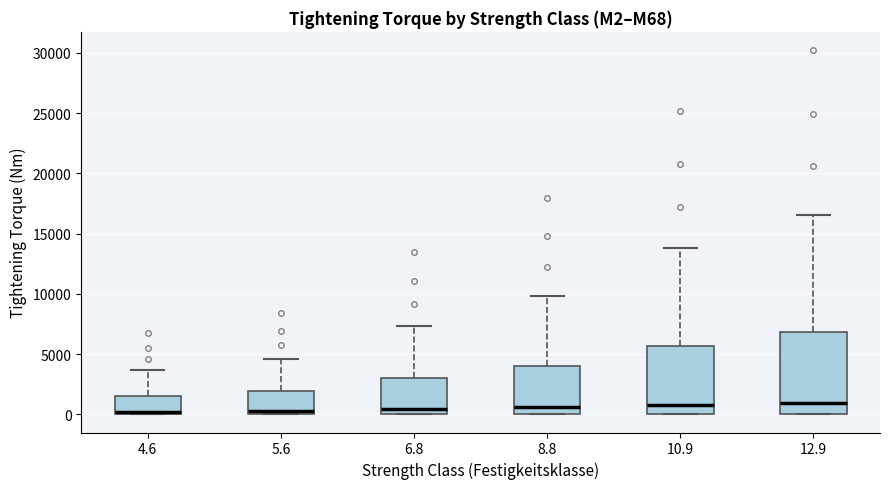

Reading left to right, transcribe this box plot: for each box, give where its median line is, the range the box spans, and where its two whiskers end, as read against the y-axis. The values are not printed on the chart, so give them approximately, as read against the axis.

4.6: median 0 (just above the box's lower edge), box 0 to 1500, whiskers 0 to 3500
5.6: median 500, box 0 to 2000, whiskers 0 to 4500
6.8: median 500, box 0 to 3000, whiskers 0 to 7500
8.8: median 500, box 0 to 4000, whiskers 0 to 10000
10.9: median 1000, box 0 to 5500, whiskers 0 to 14000
12.9: median 1000, box 0 to 7000, whiskers 0 to 16500